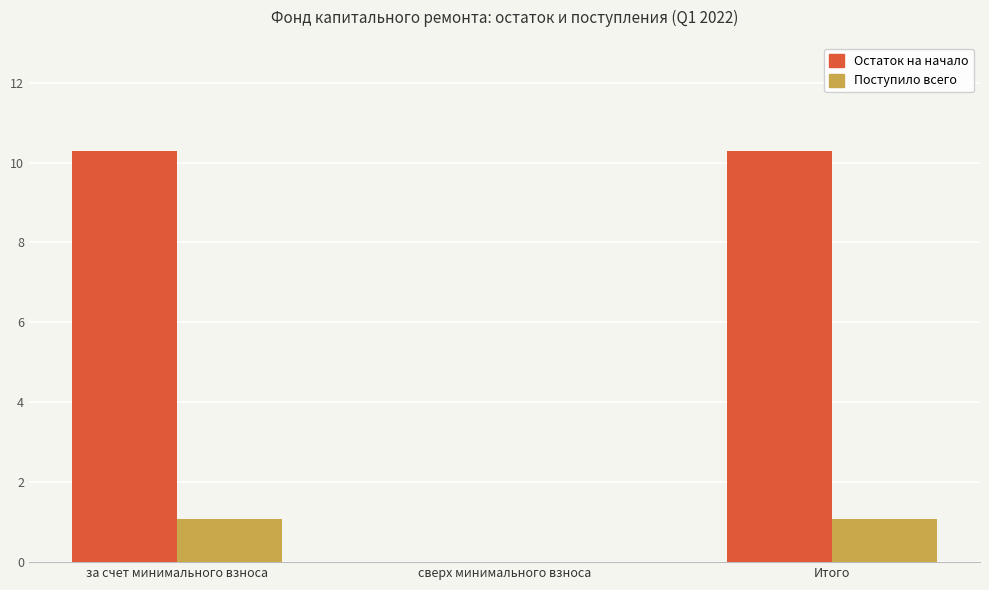

What is the sum of the Поступило всего values at сверх минимального взноса and Итого?

1.1